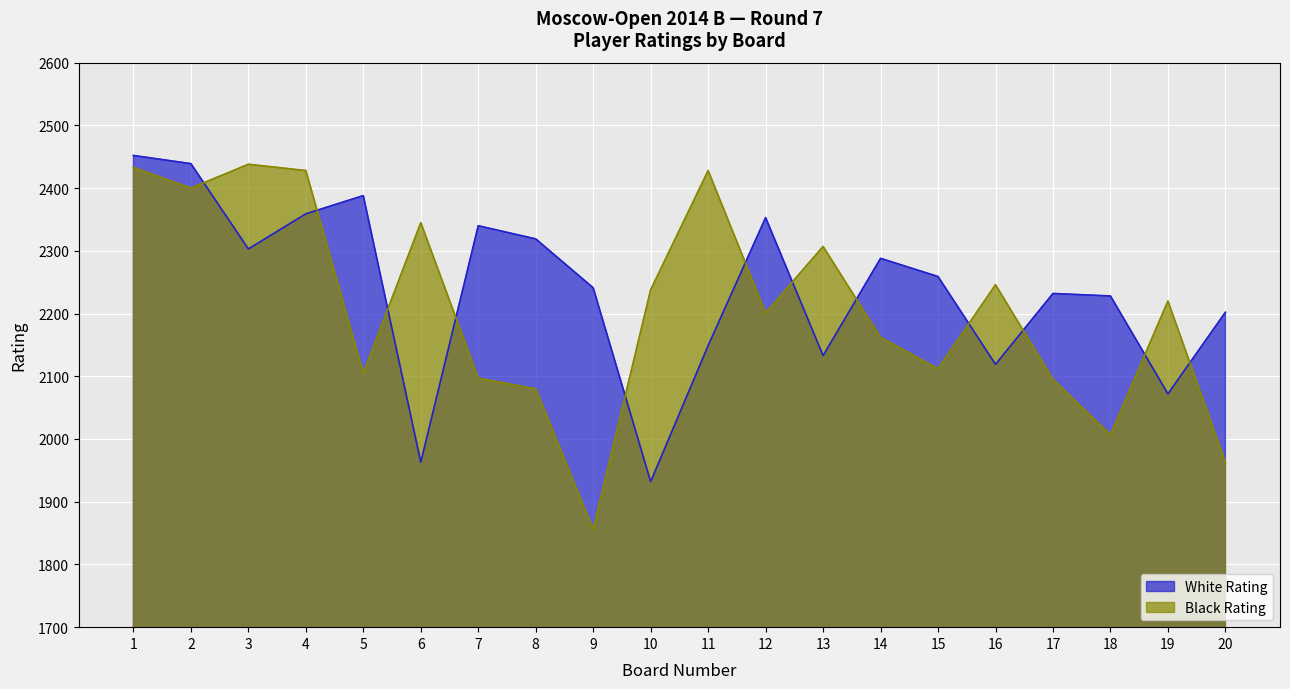

At which category does the chart reach its minimum across all series?

9